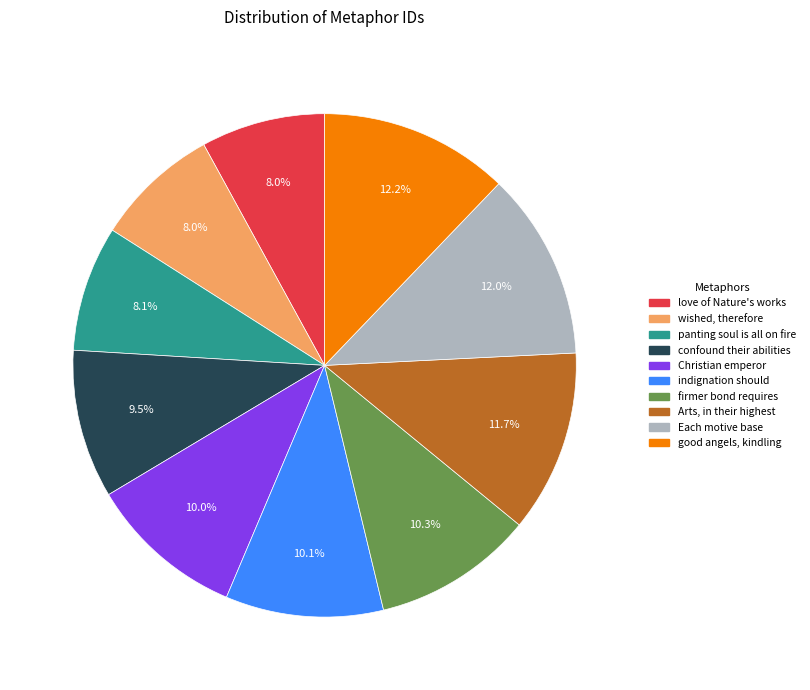

Count the number of slices in the pie.

10